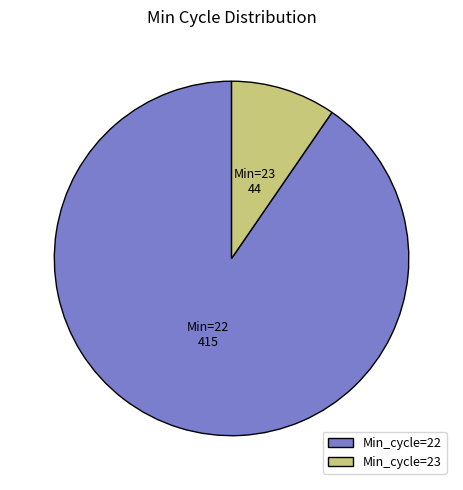

How many segments does this pie chart have?

2